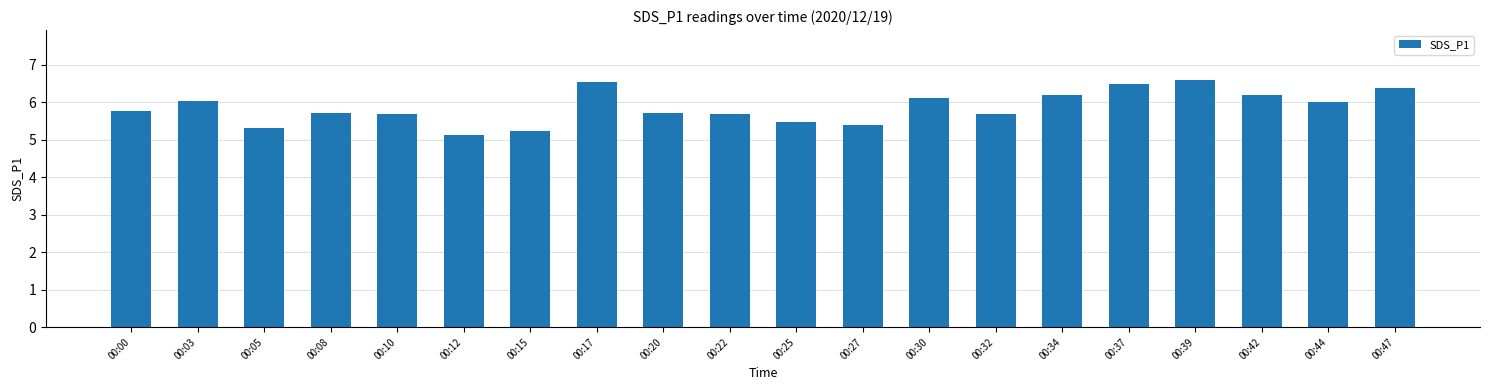

Reading left to right, what are all the values shown in this chart?

00:00=5.8	00:03=6.0	00:05=5.3	00:08=5.7	00:10=5.7	00:12=5.1	00:15=5.2	00:17=6.5	00:20=5.7	00:22=5.7	00:25=5.5	00:27=5.4	00:30=6.1	00:32=5.7	00:34=6.2	00:37=6.5	00:39=6.6	00:42=6.2	00:44=6.0	00:47=6.4